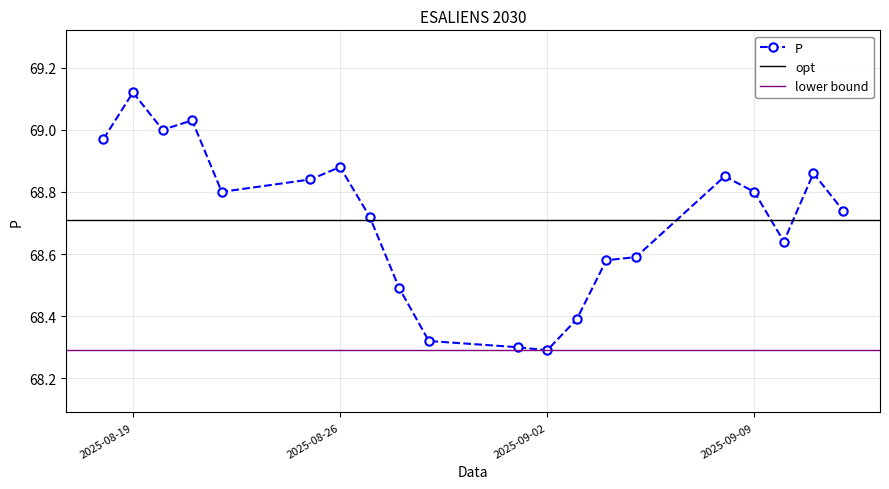

Rank the categories by value from lowest to highest.

2025-09-02, 2025-09-01, 2025-08-29, 2025-09-03, 2025-08-28, 2025-09-04, 2025-09-05, 2025-09-10, 2025-08-27, 2025-09-12, 2025-09-09, 2025-08-22, 2025-08-25, 2025-09-08, 2025-09-11, 2025-08-26, 2025-08-18, 2025-08-20, 2025-08-21, 2025-08-19